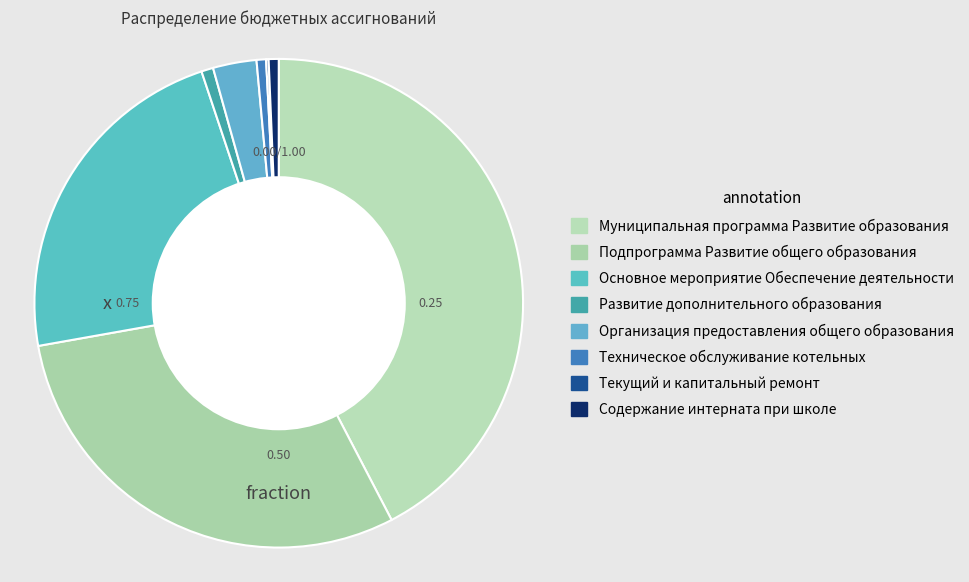

Rank the categories by value from lowest to highest.

Текущий и капитальный ремонт, Техническое обслуживание котельных, Содержание интерната при школе, Развитие дополнительного образования, Организация предоставления общего образования, Основное мероприятие Обеспечение деятельности, Подпрограмма Развитие общего образования, Муниципальная программа Развитие образования